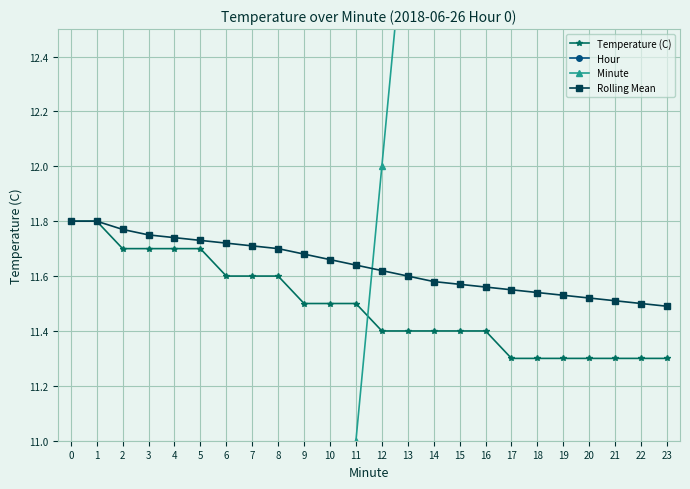

What is the sum of the Minute values at 16 and 23?

39.0